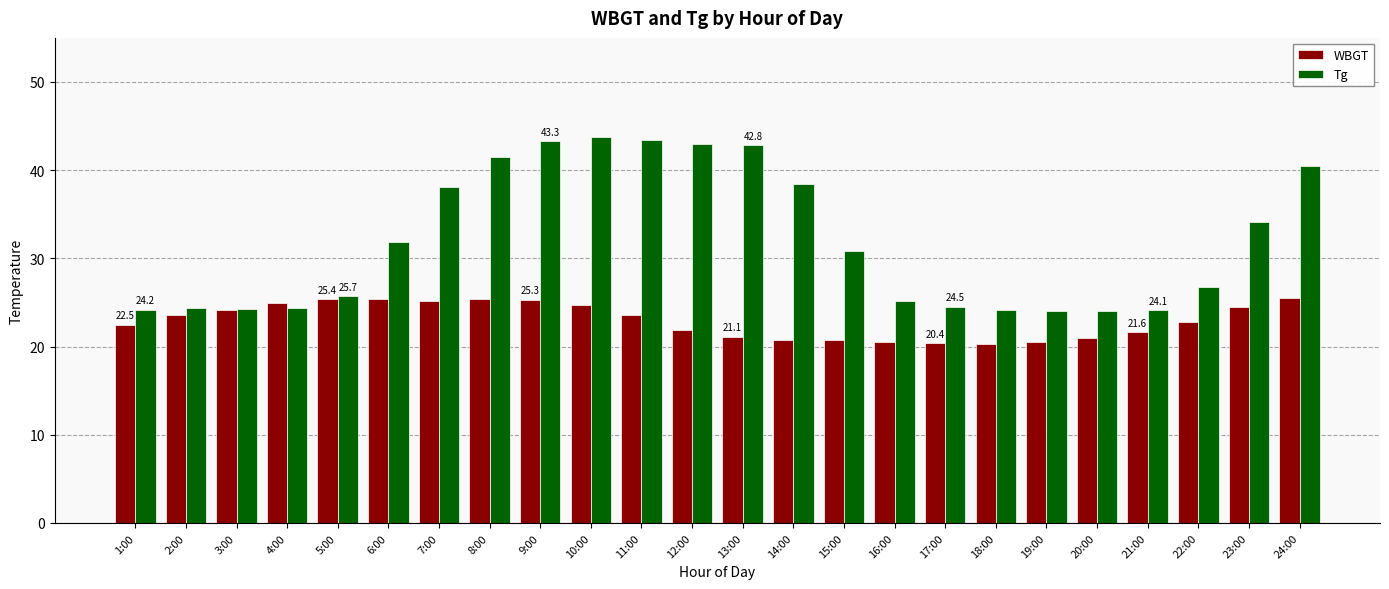

Are the bars grouped side by side (vs. stacked)?

Yes